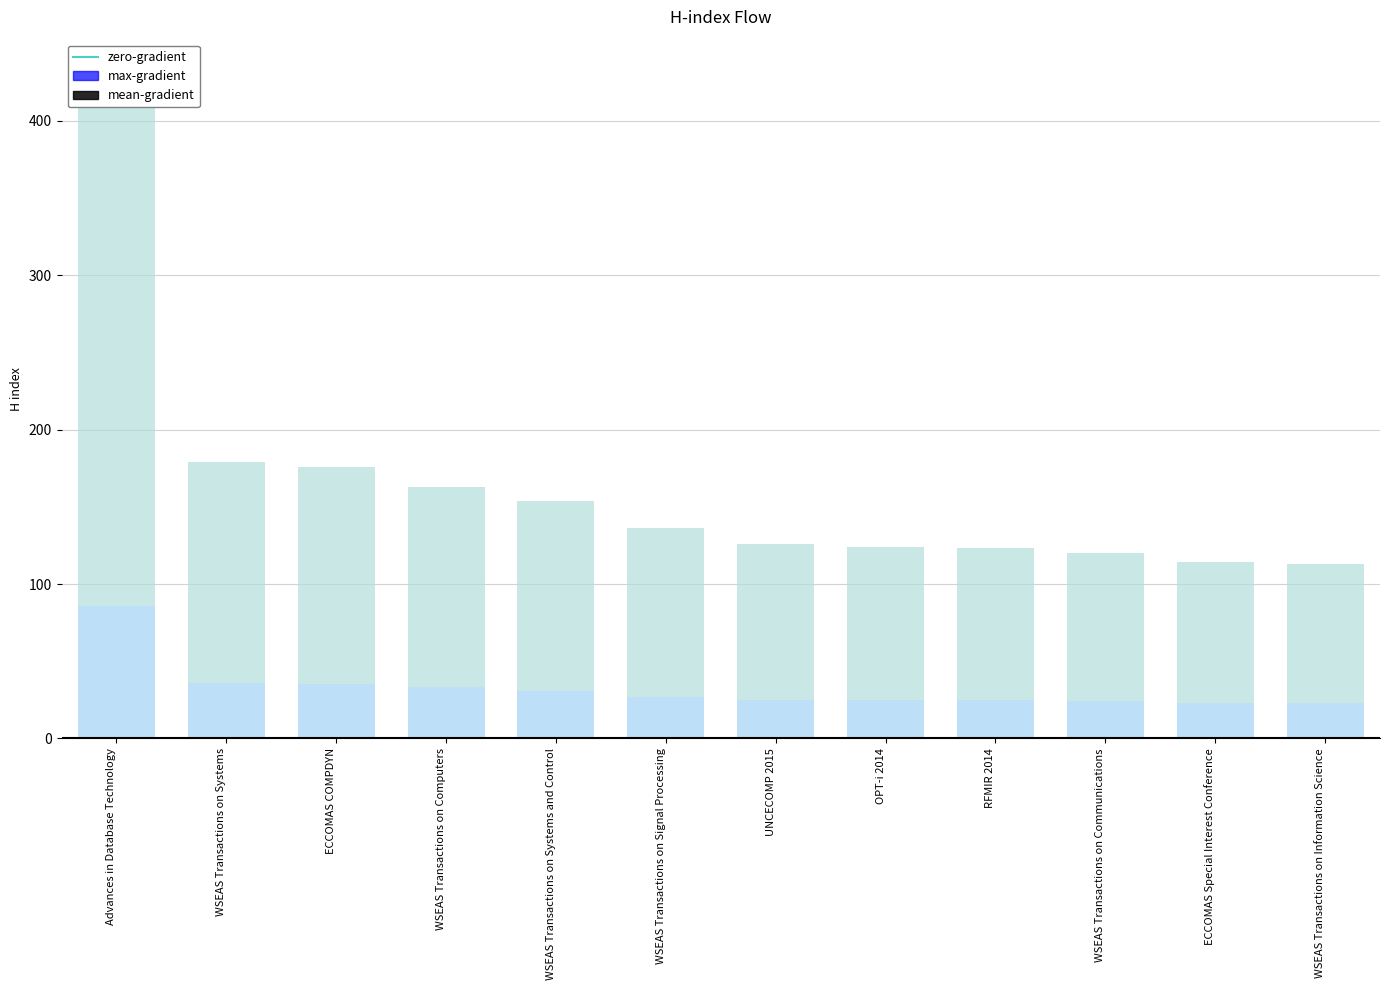

Reading left to right, what are all the values shown in this chart?

H index (max): 431	179	176	163	154	136	126	124	123	120	114	113
H index (mean): 86	36	35	33	31	27	25	25	25	24	23	23